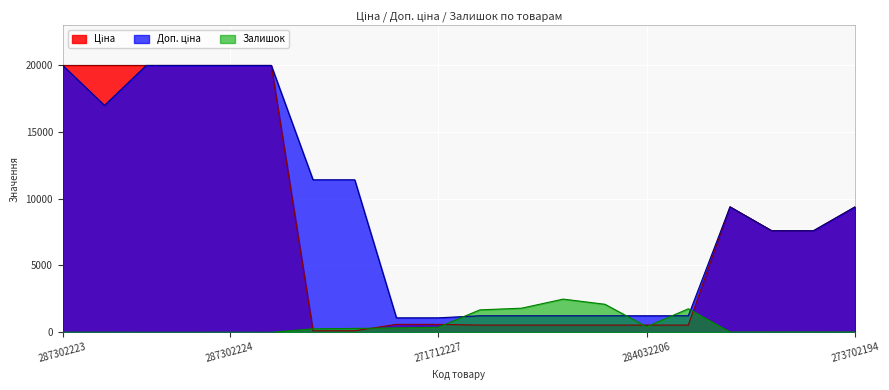

True or false: Залишок has more than 0 points higher than both neighbors.

True